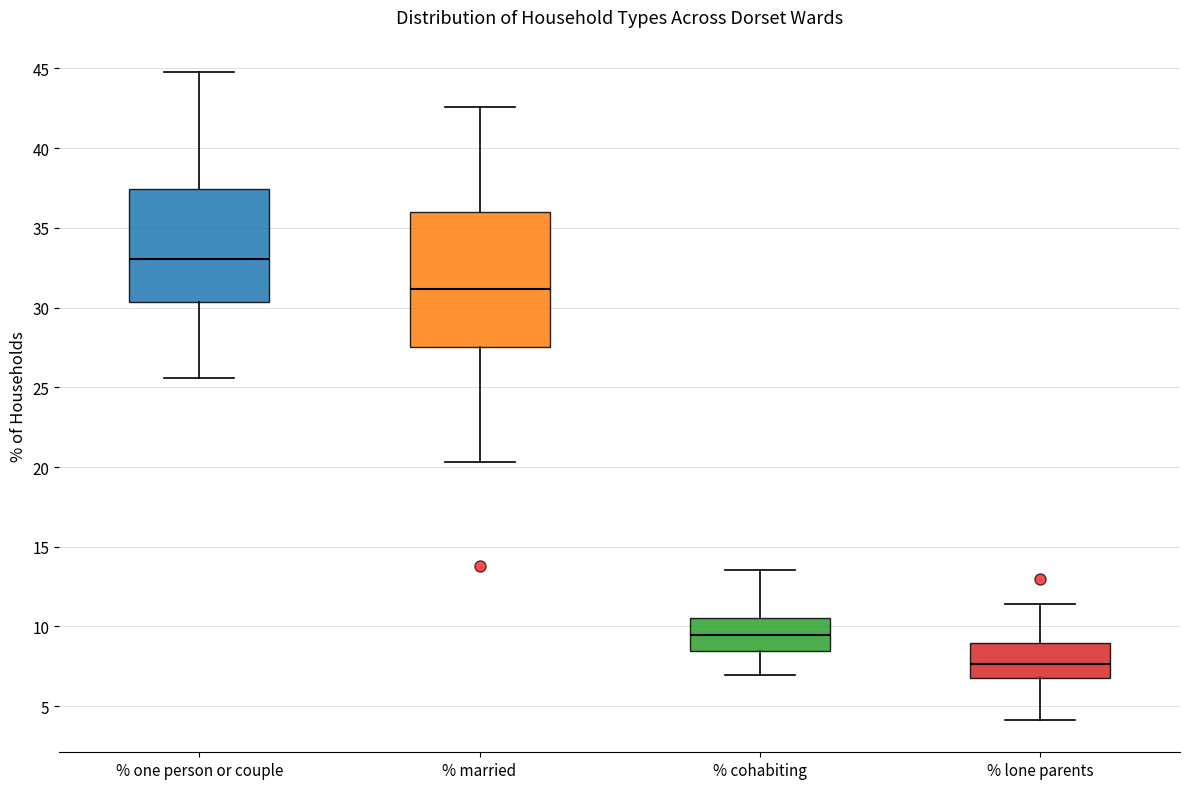

Where is the upper edge of the box for % lone parents on the y-axis? The values are not printed on the chart, so give them approximately, as read against the axis.

9.0